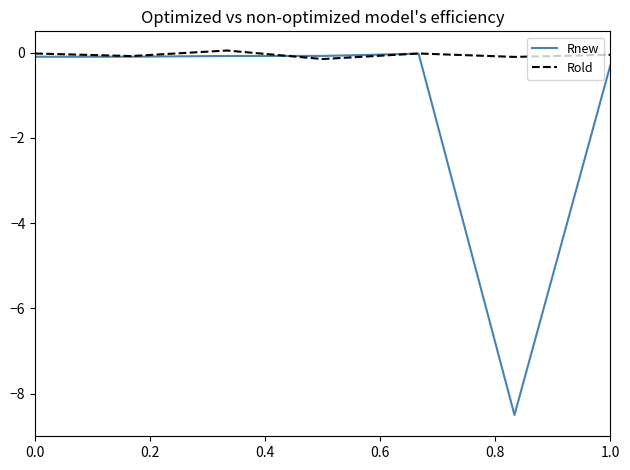

Which series has the largest total across all categories?

Rold